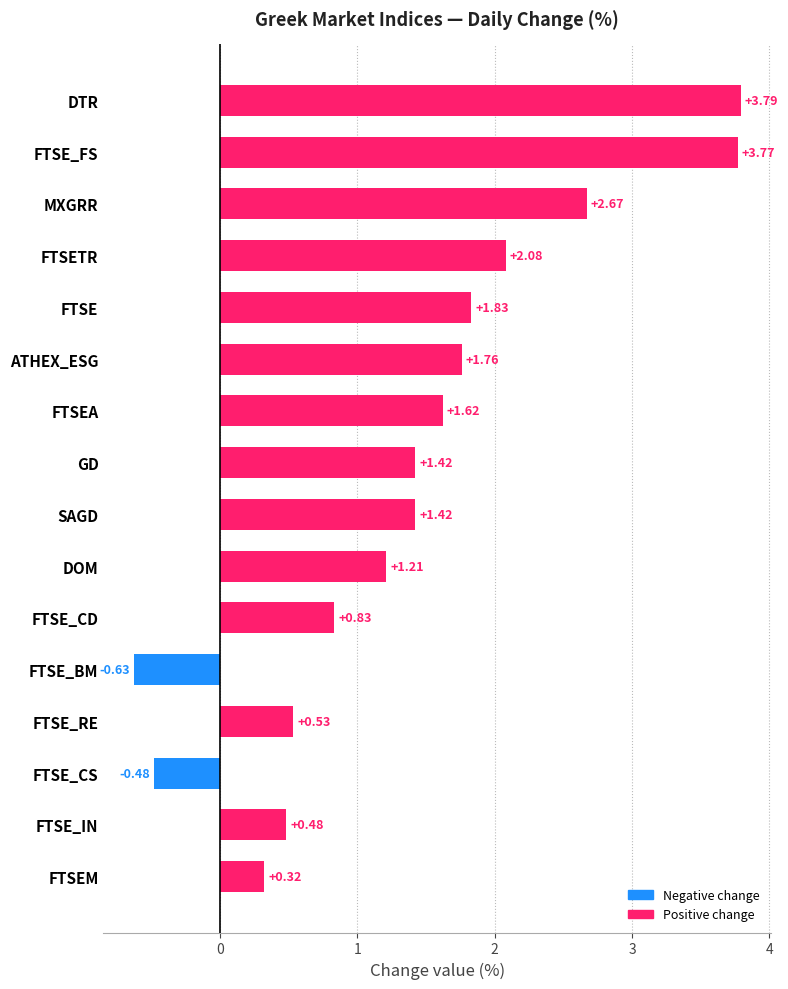

What is the difference between the second highest and minimum values?

4.4